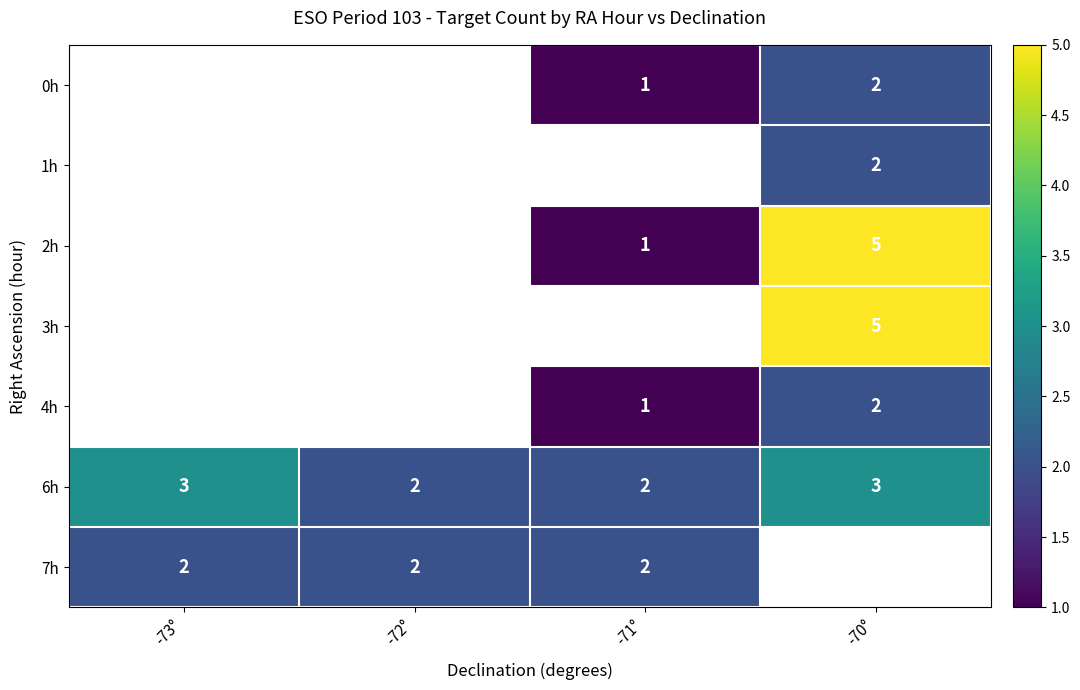

What is the sum of all 6h values?

10.0